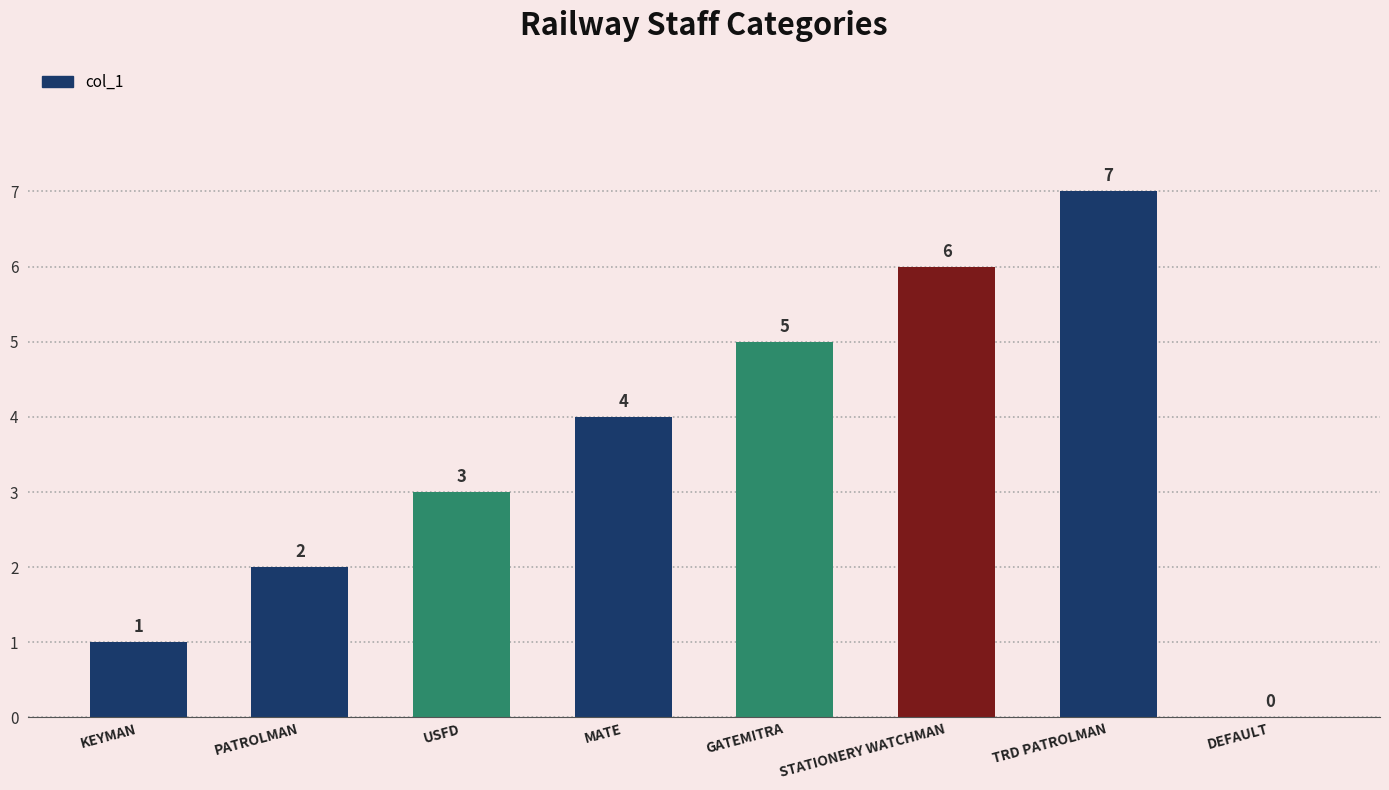

Count the number of categories in the chart.

8